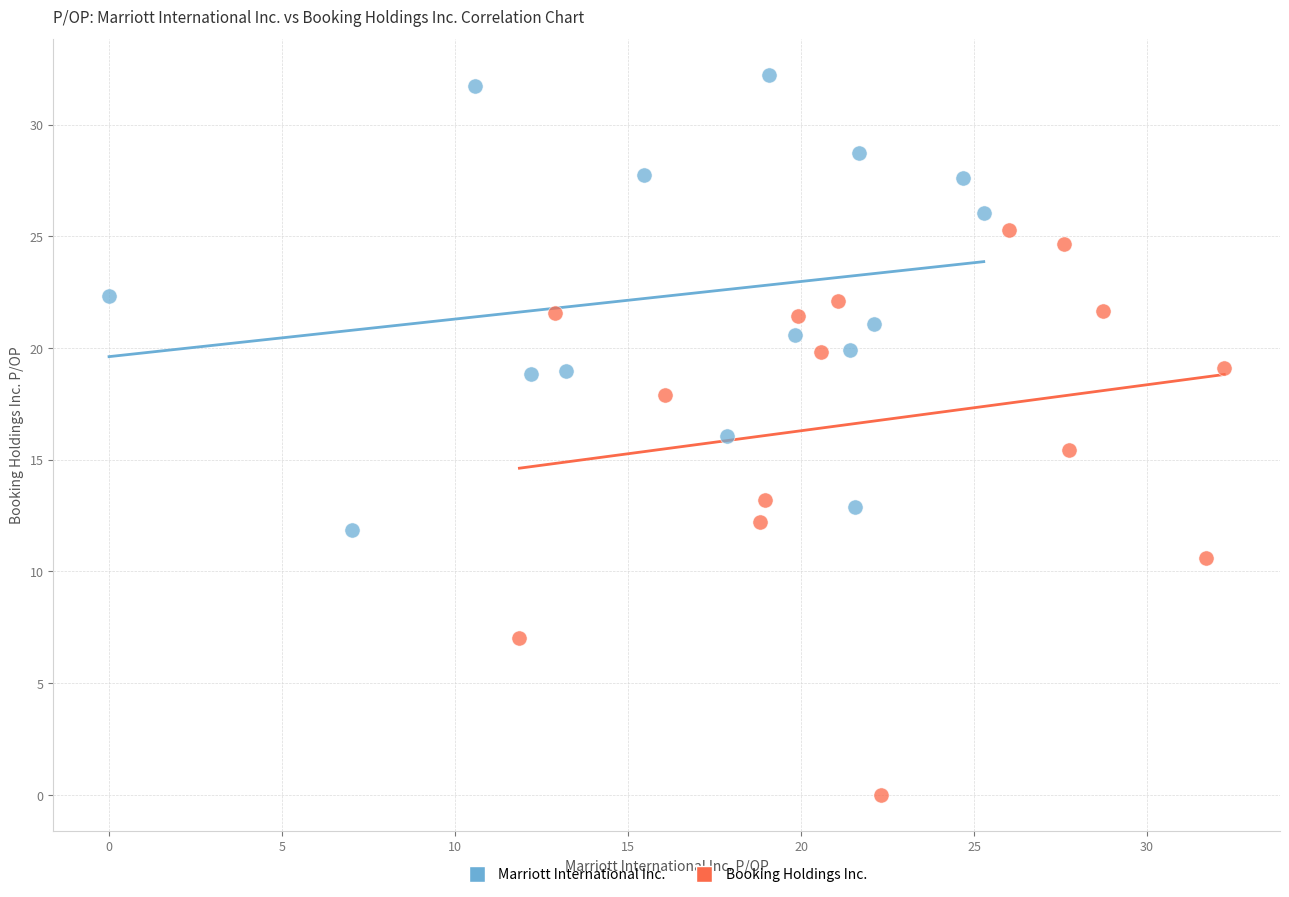

What are all the series names shown in the legend?

Marriott International Inc., Booking Holdings Inc.